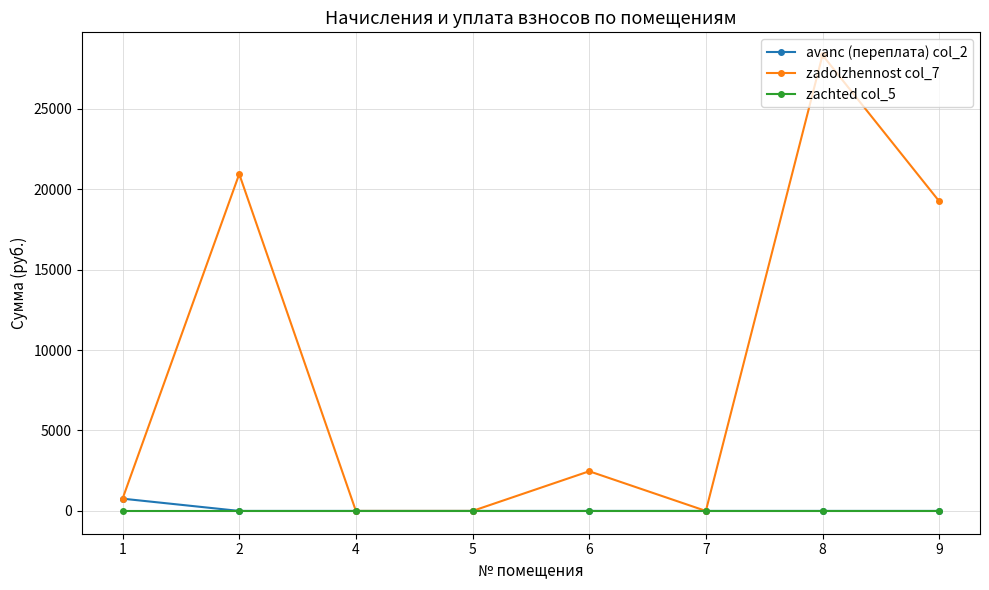

The value of zadolzhennost col_7 at 8 is 16813.3. True or false?

False